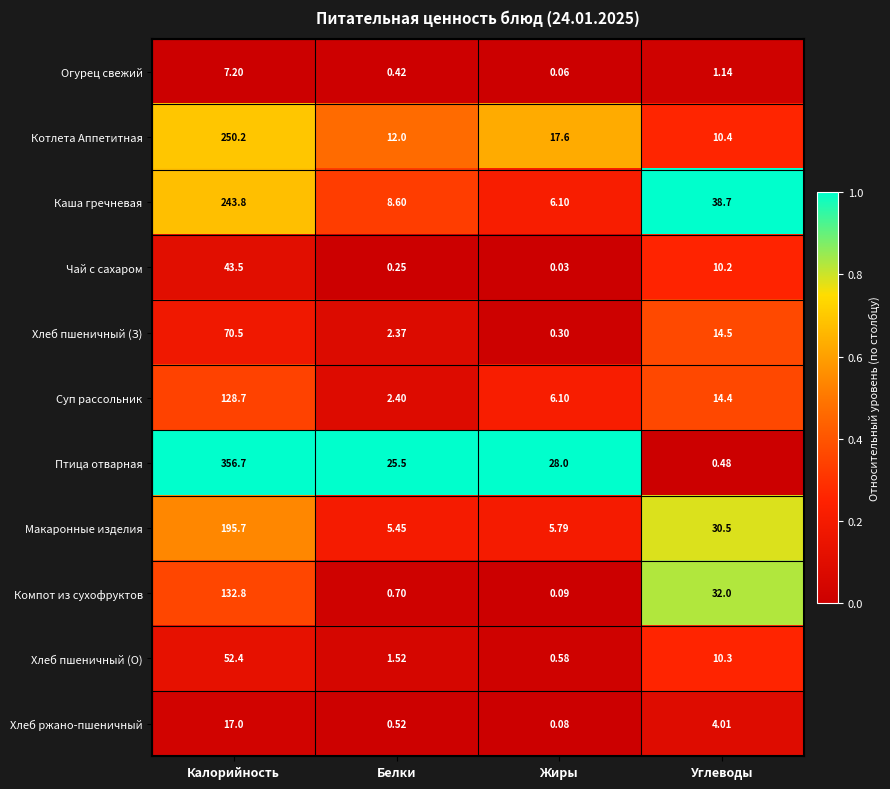

Which series has the largest range (max minus min)?

Птица отварная